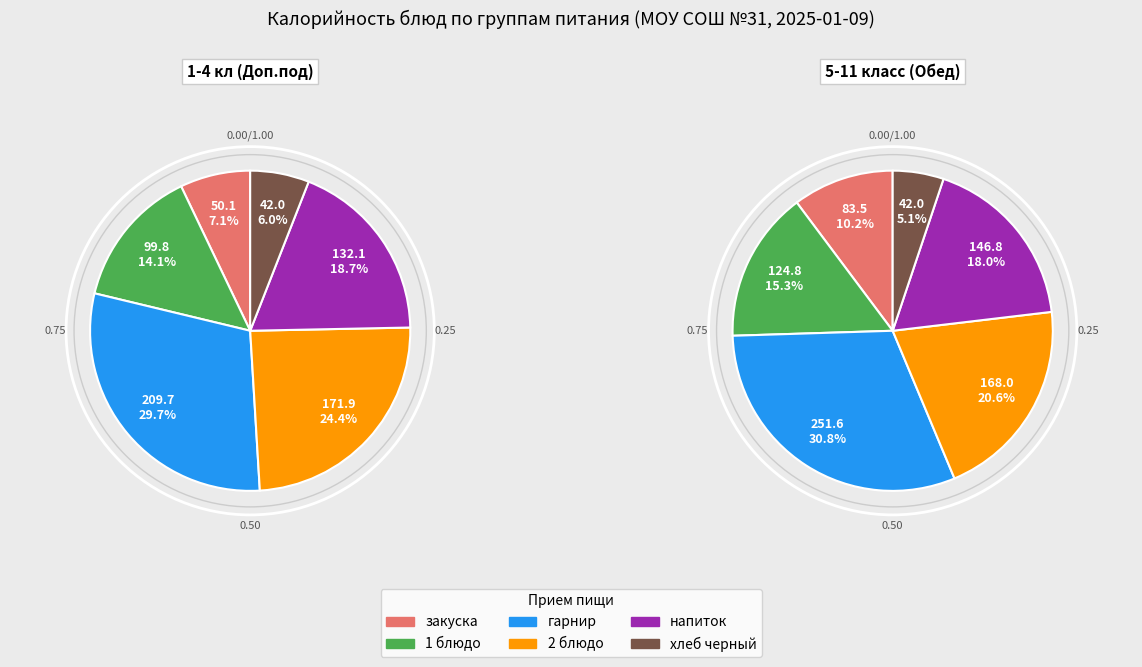

Which category has the smallest portion of the pie?

хлеб черный